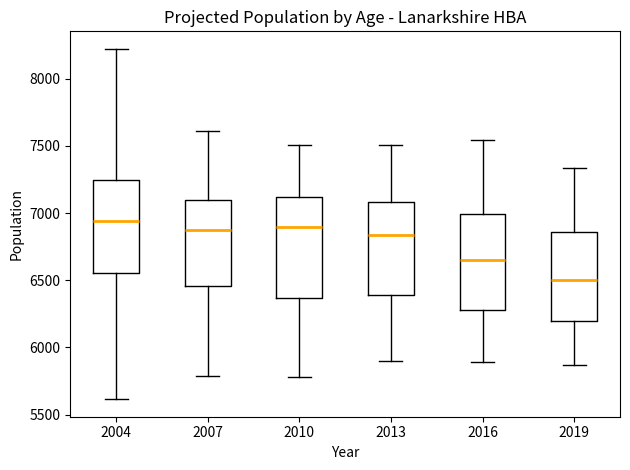

Where does the upper whisker of the box at x = 2019 end on the y-axis? The values are not printed on the chart, so give them approximately, as read against the axis.

7350